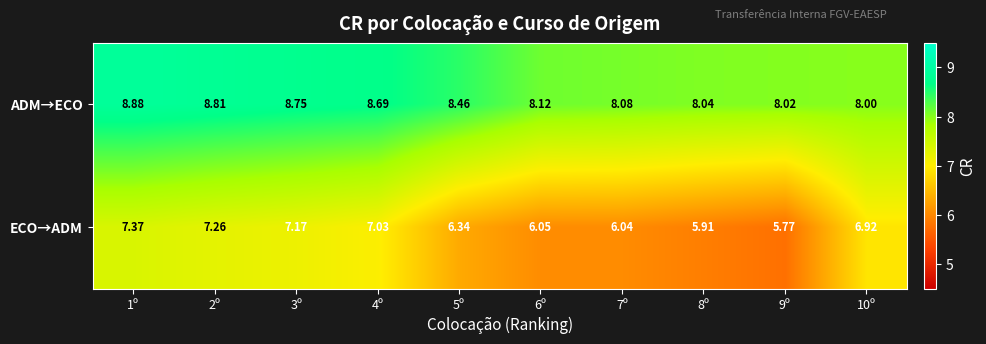

Rank the series by their average value, from lowest to highest.

ECO→ADM, ADM→ECO